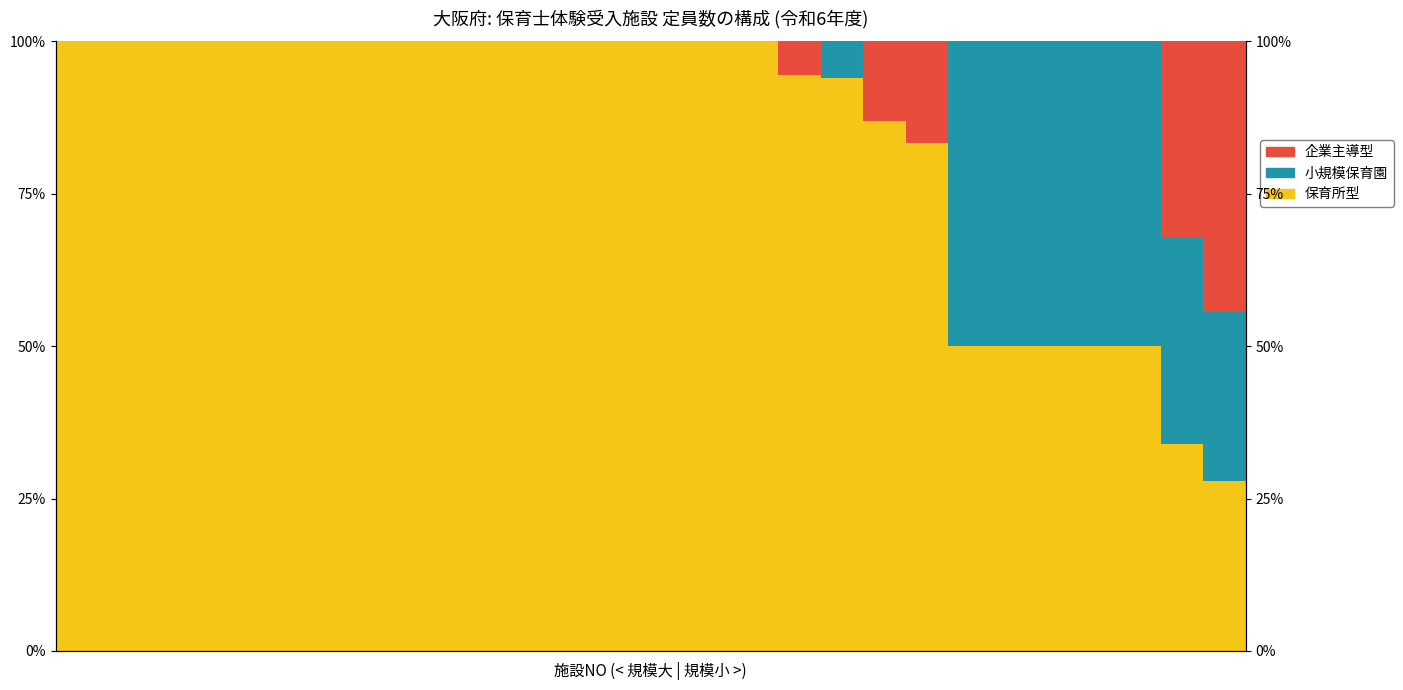

True or false: 企業主導型 has a value of 0.0 at 22.

True